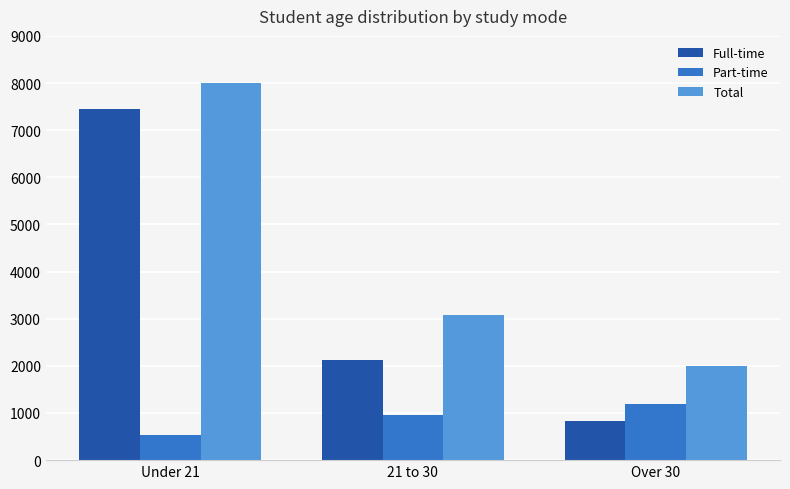

How many series are shown in this chart?

3